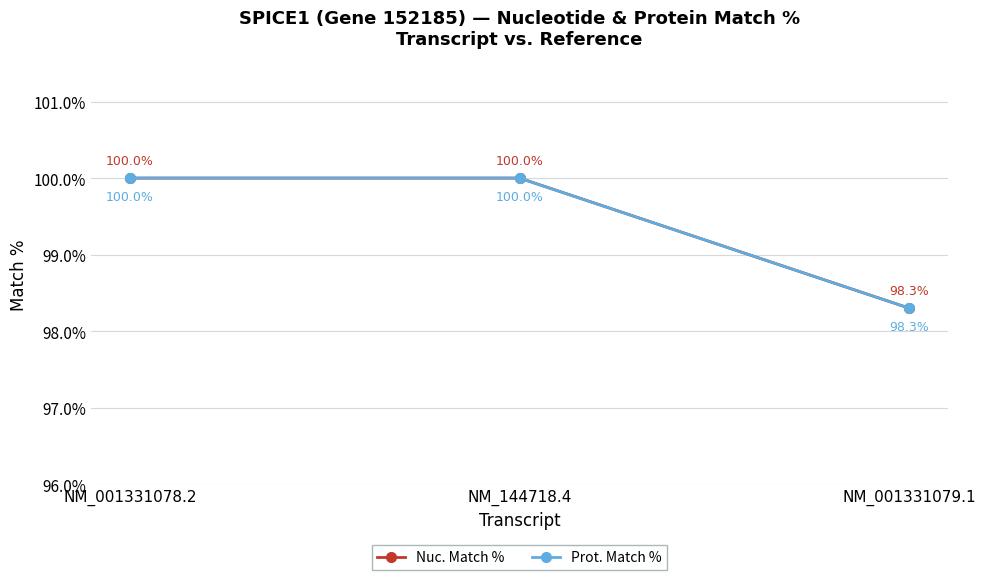

What is the minimum value for Prot. Match %?

98.3